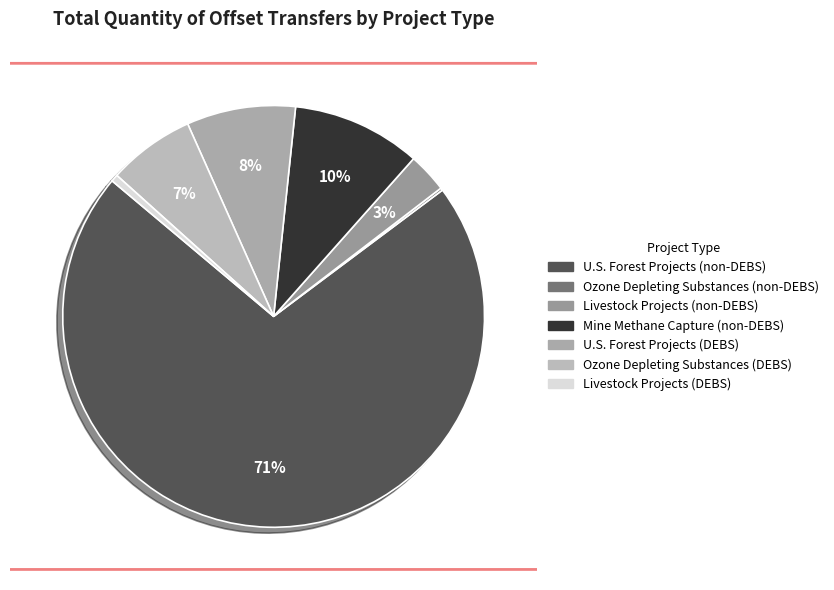

Is it true that Livestock Projects (DEBS) is 1% of the pie?

True